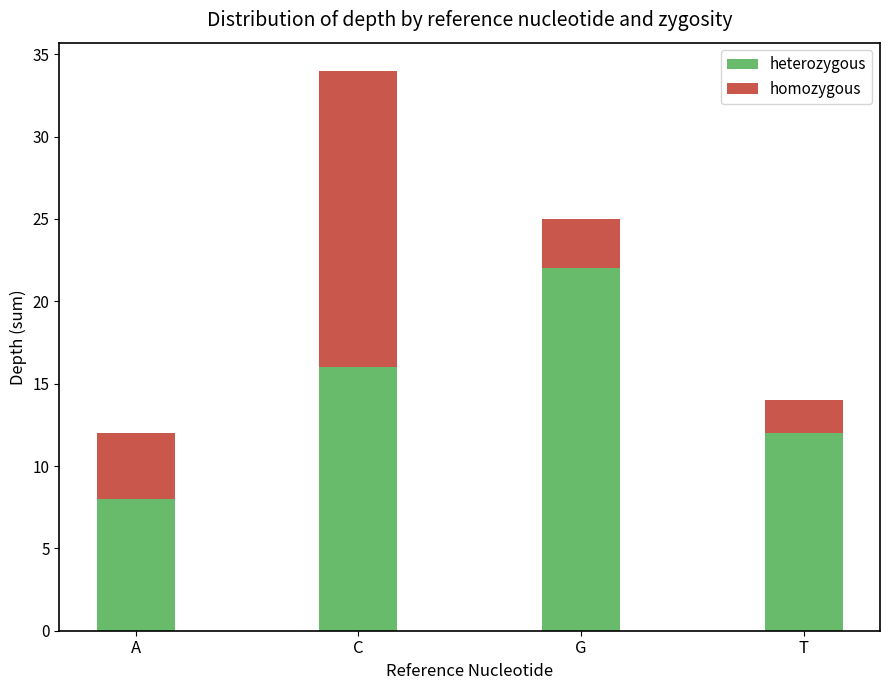

The heterozygous series shows 5 at T. True or false?

False